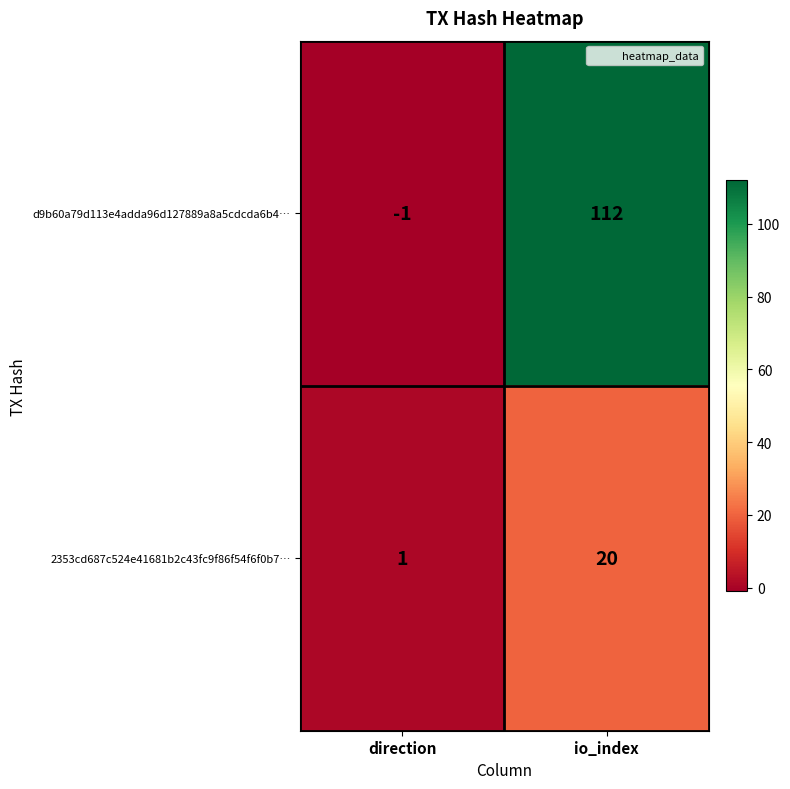

Where is d9b60a79d113e4adda96d127889a8a5cdcda6b4… nearest to the value 55?

direction